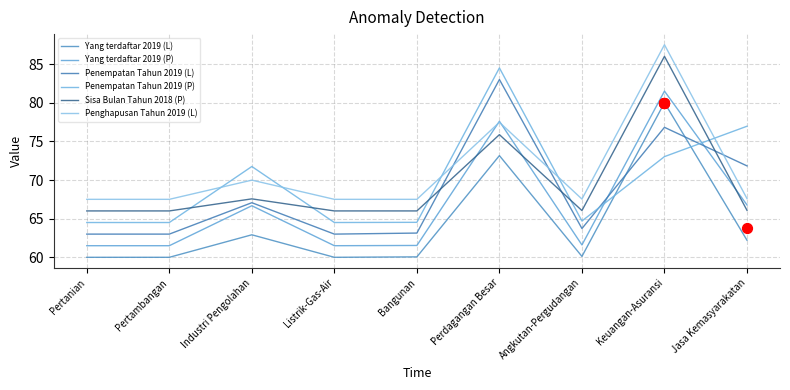

What are all the series names shown in the legend?

Yang terdaftar 2019 (L), Yang terdaftar 2019 (P), Penempatan Tahun 2019 (L), Penempatan Tahun 2019 (P), Sisa Bulan Tahun 2018 (P), Penghapusan Tahun 2019 (L)